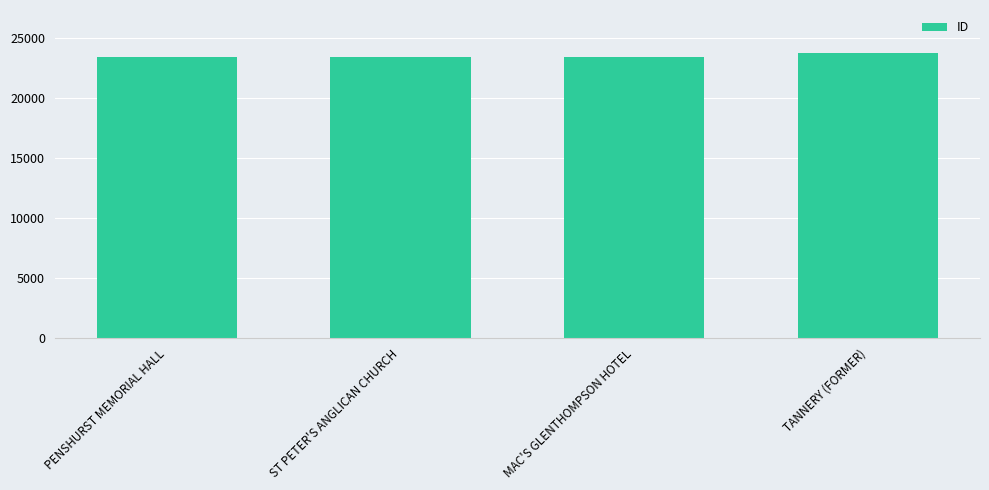

What is the ratio of the value at MAC'S GLENTHOMPSON HOTEL to the value at PENSHURST MEMORIAL HALL?

1.0